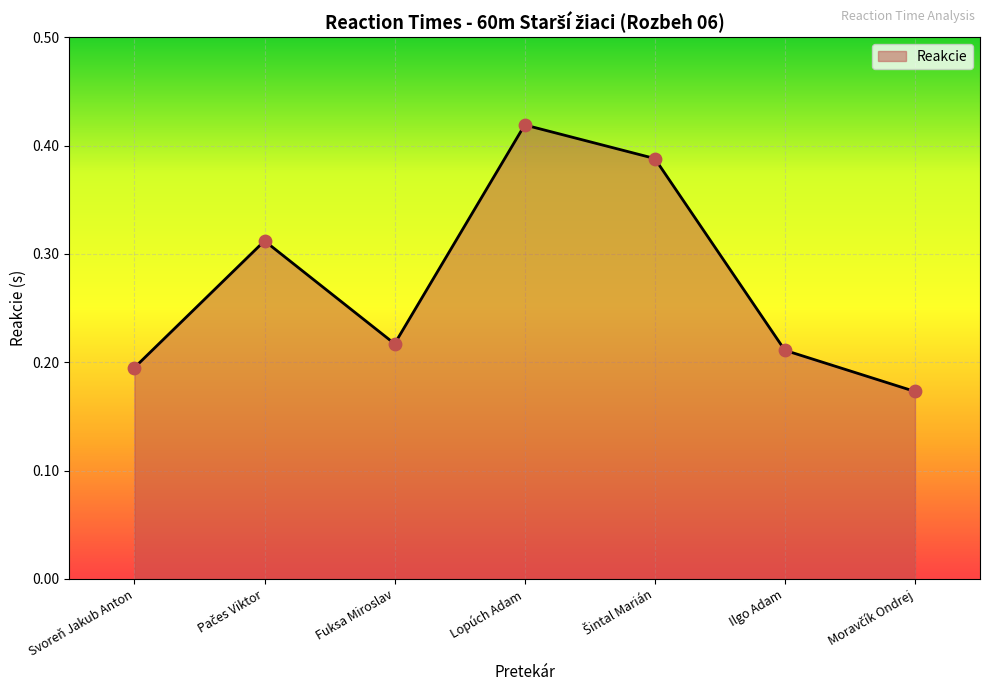

Which has a higher value, Fuksa Miroslav or Lopúch Adam?

Lopúch Adam